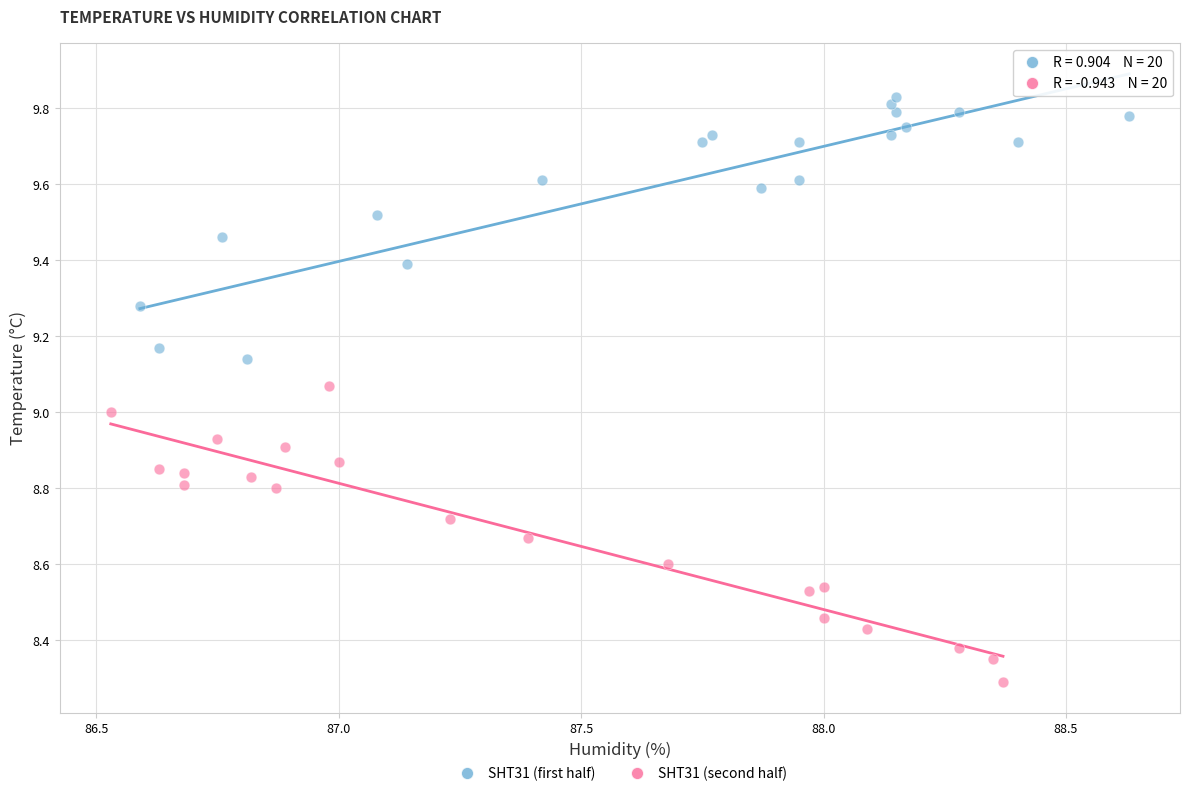

Which series reaches the minimum Y coordinate?

SHT31 (second half)